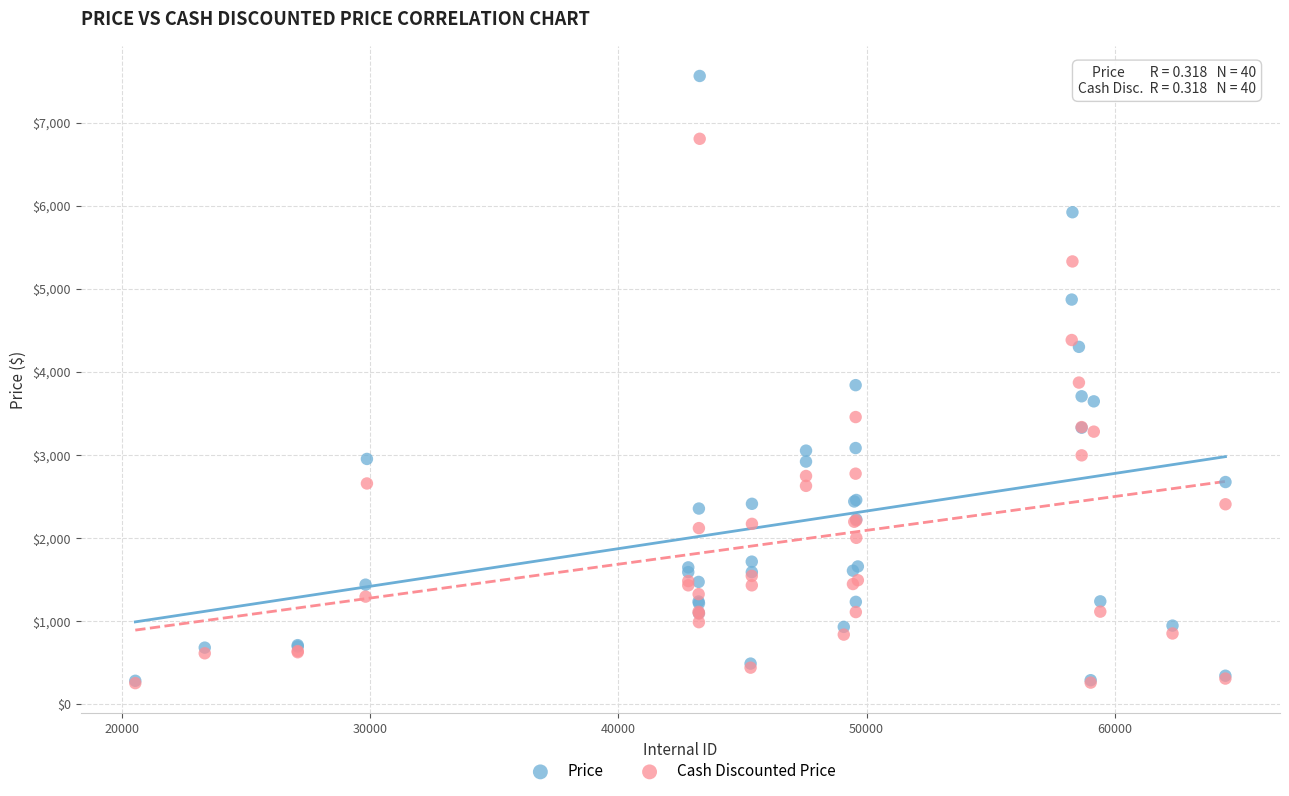

What are all the series names shown in the legend?

Price, Cash Discounted Price